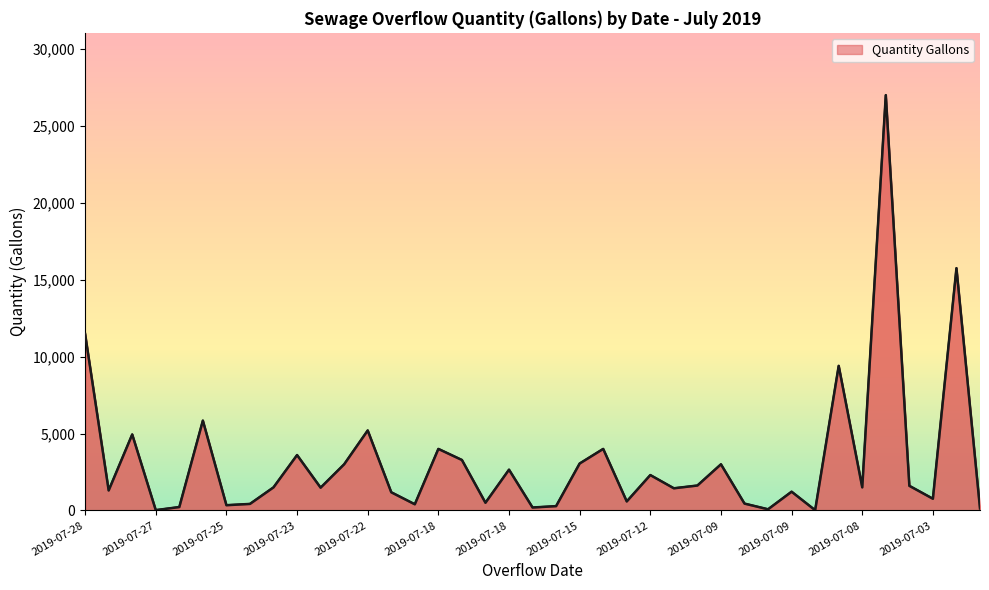

Reading left to right, what are all the values shown in this chart?

11475	1300	4940	20	220	5840	340	424	1500	3600	1480	3000	5200	1180	400	4000	3280	500	2650	190	280	3050	4000	585	2300	1440	1620	3000	445	75	1218	15	9400	1500	27000	1600	760	15750	130